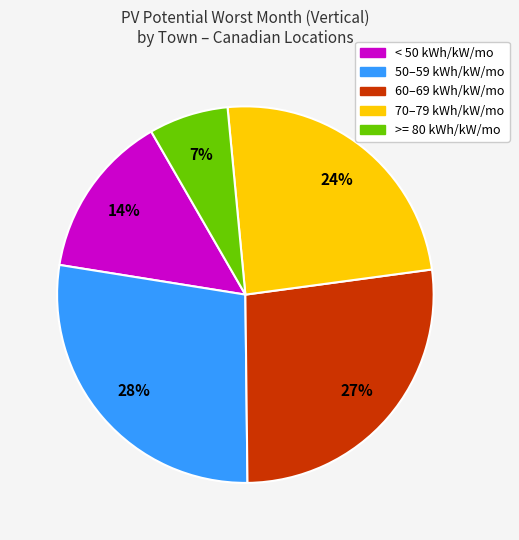

How many segments does this pie chart have?

5